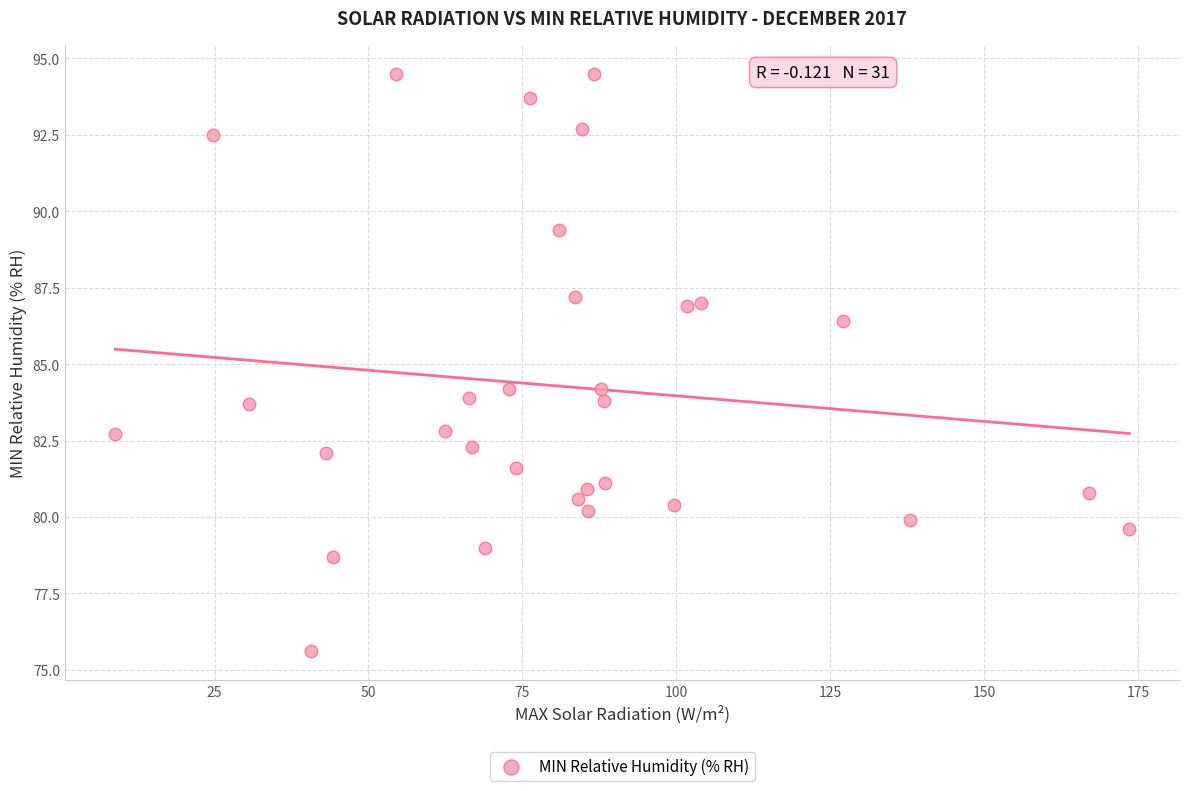

What is the range of X values (max minus min)?

164.7